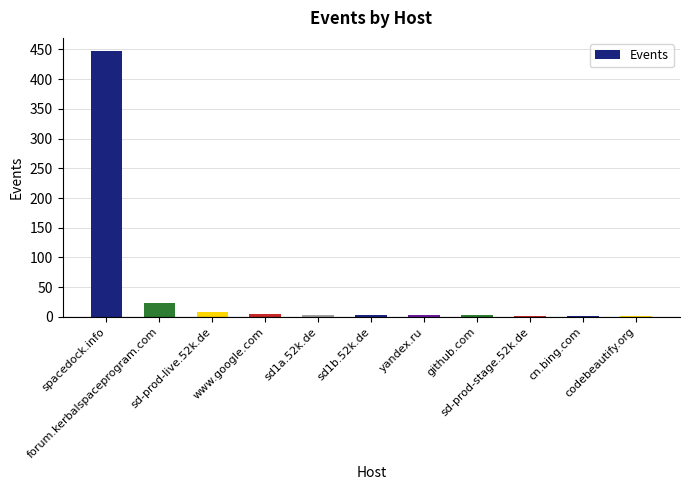

What is the maximum value shown in the chart?

447